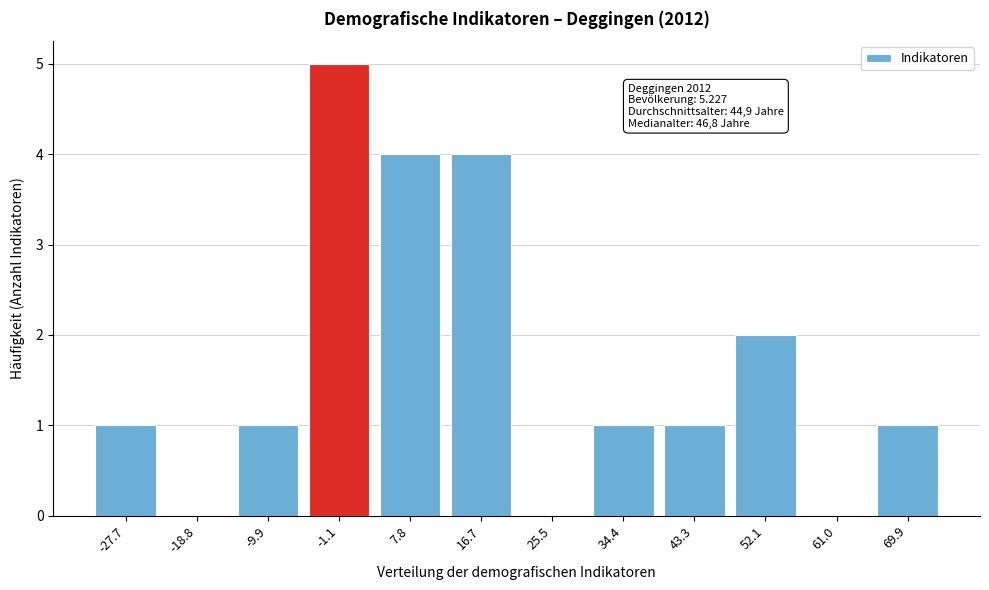

Reading left to right, list all the values displayed in this chart.

-27.7=1	-18.8=0	-9.9=1	-1.1=5	7.8=4	16.7=4	25.5=0	34.4=1	43.3=1	52.1=2	61.0=0	69.9=1